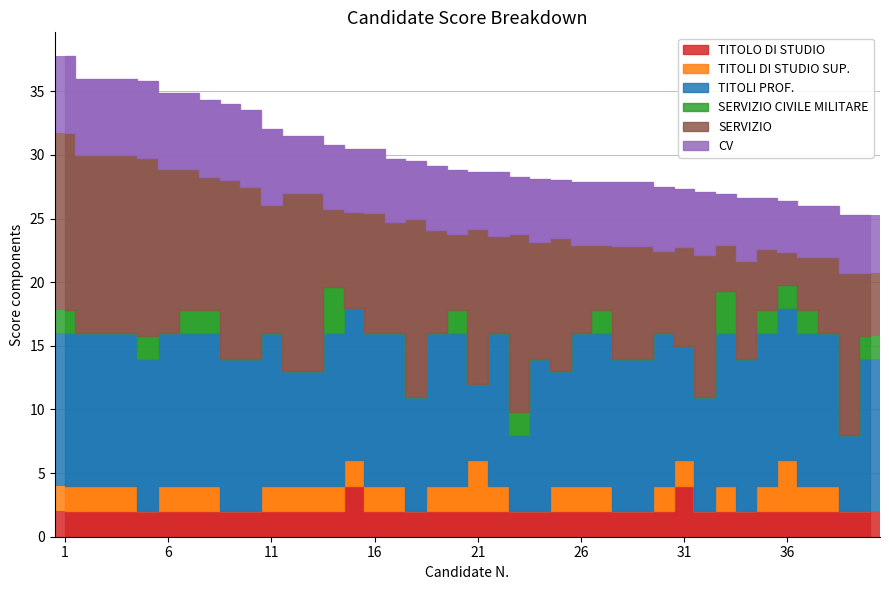

Count the CV values in the range 4 to 6.

40